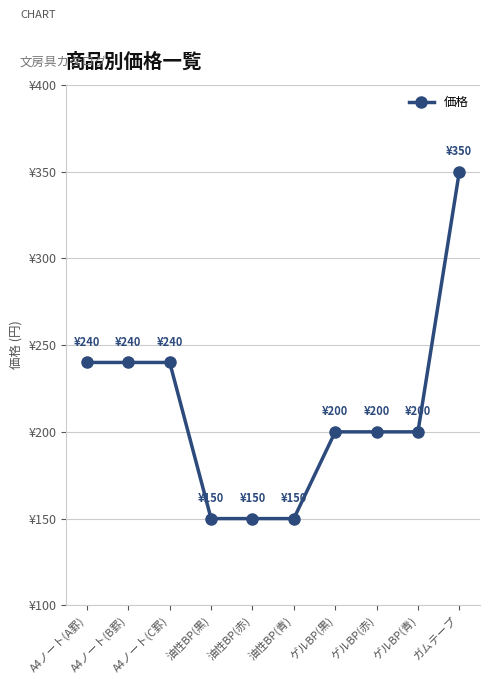

What is the ratio of the value at ガムテープ to the value at ゲルBP(黒)?

1.8